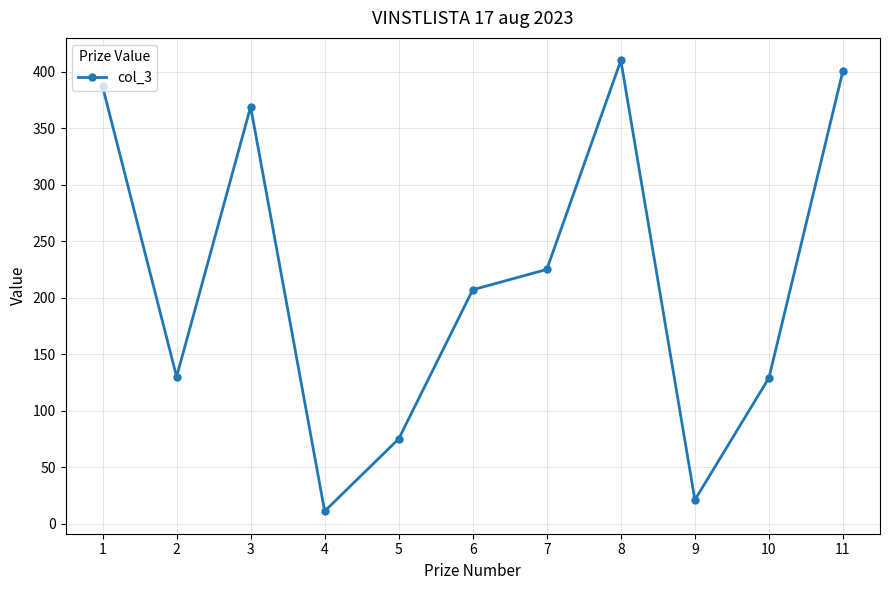

At which category does the chart reach its peak across all series?

8